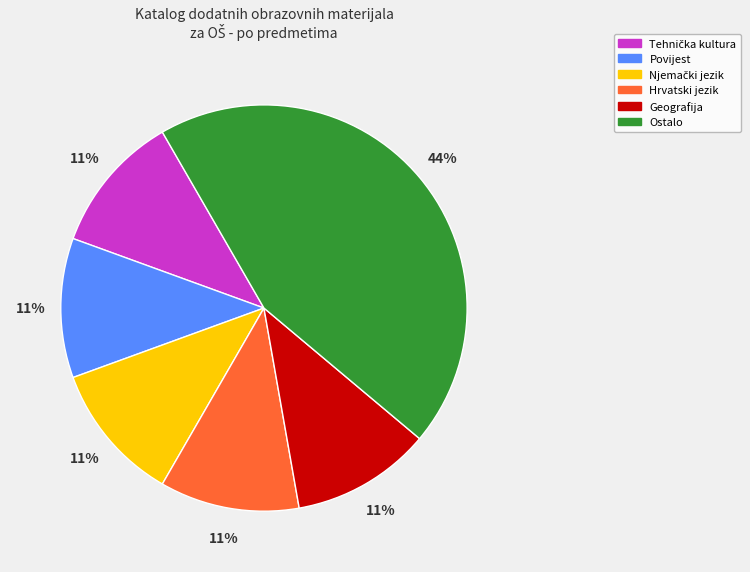

Is there a majority slice in this chart?

No